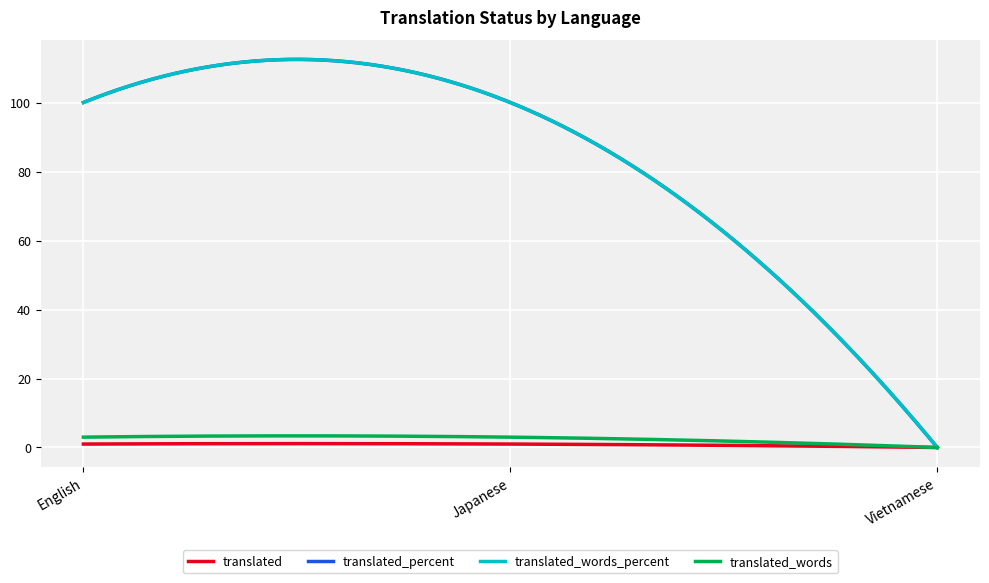

Reading left to right, extract all data points from this chart.

translated: English=1	Japanese=1	Vietnamese=0
translated_percent: English=100	Japanese=100	Vietnamese=0
translated_words_percent: English=100	Japanese=100	Vietnamese=0
translated_words: English=3	Japanese=3	Vietnamese=0